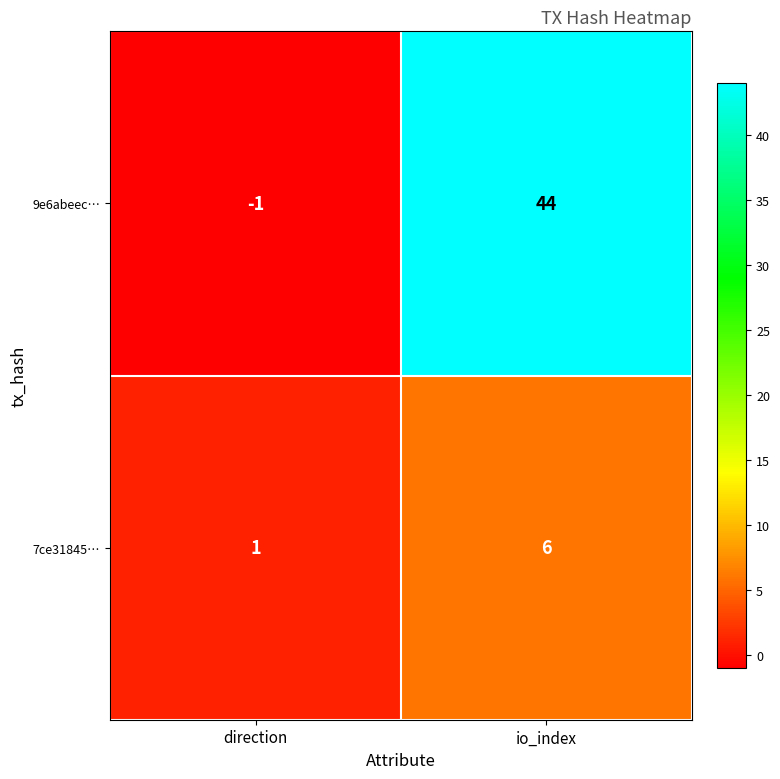

How many distinct data groups are displayed?

2